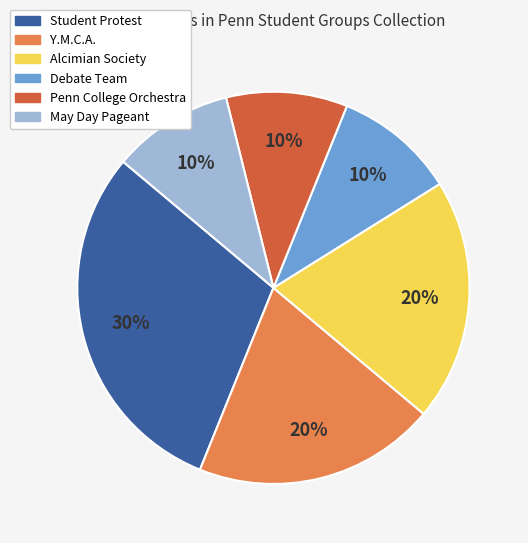

Approximately how many times larger is the value at May Day Pageant compared to Alcimian Society?

0.5